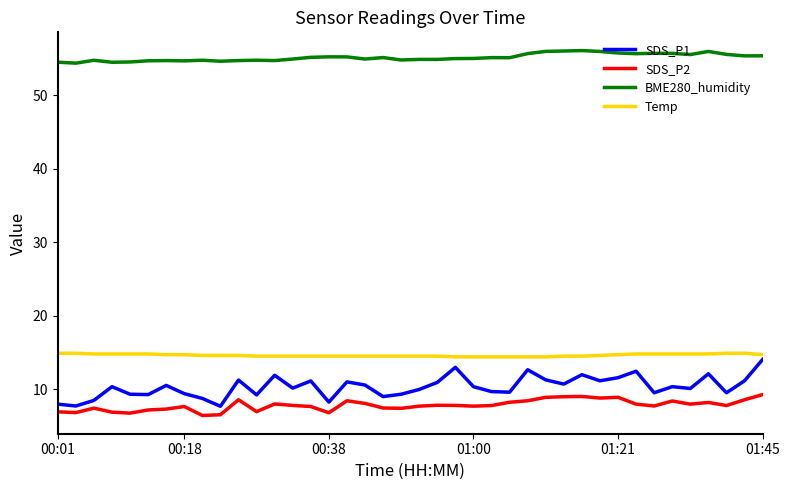

Which series has the largest range (max minus min)?

SDS_P1